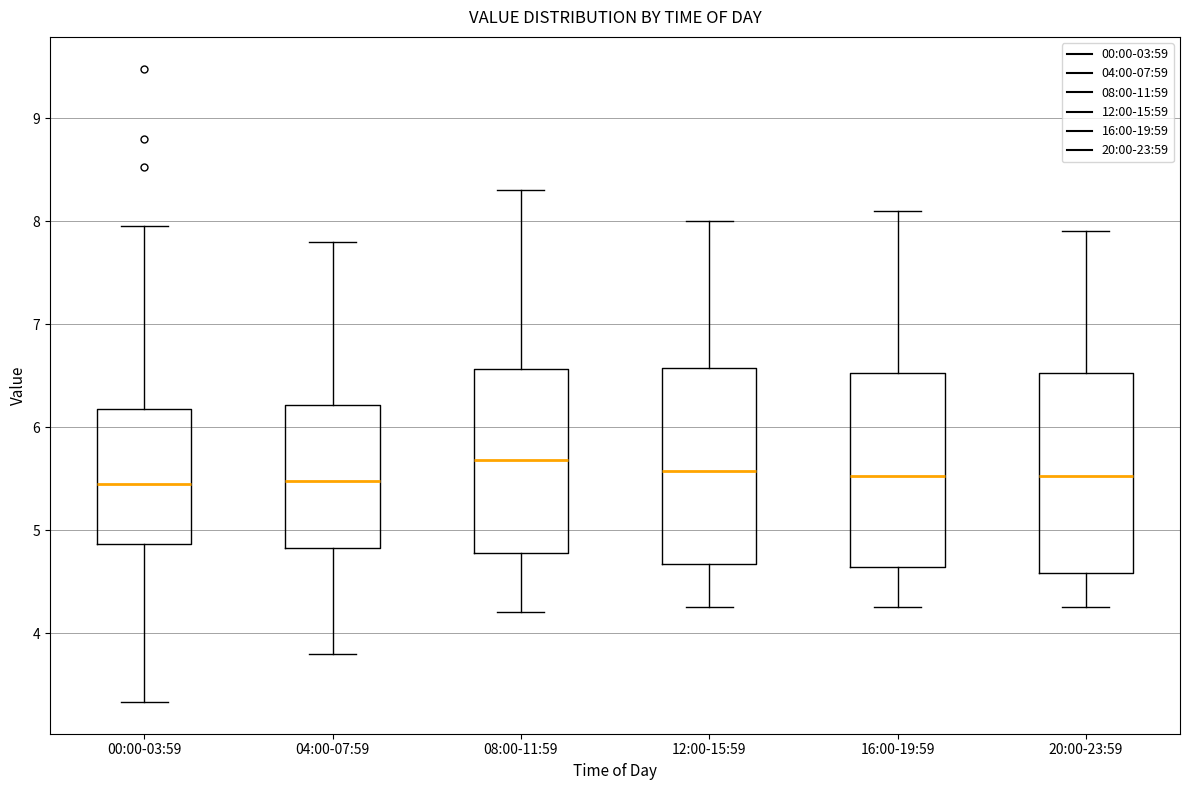

Which box's median line is the highest?

08:00-11:59